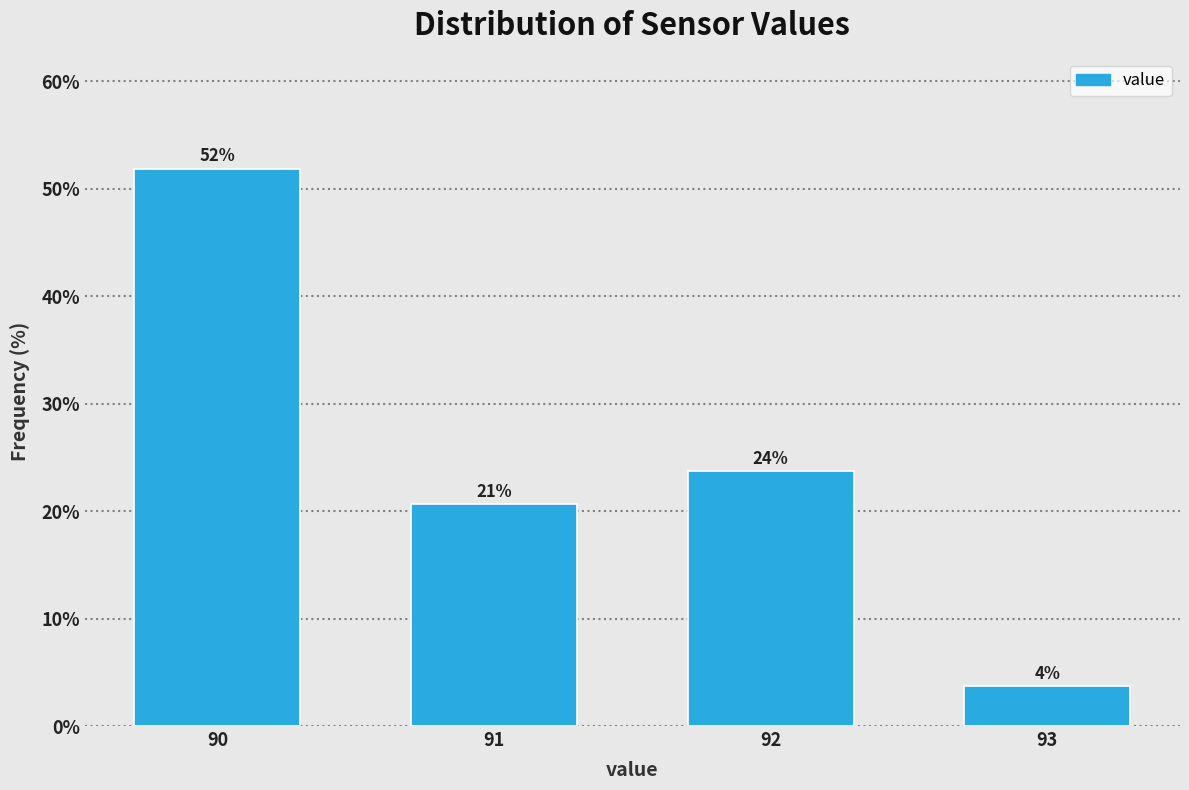

Are the bars horizontal?

No